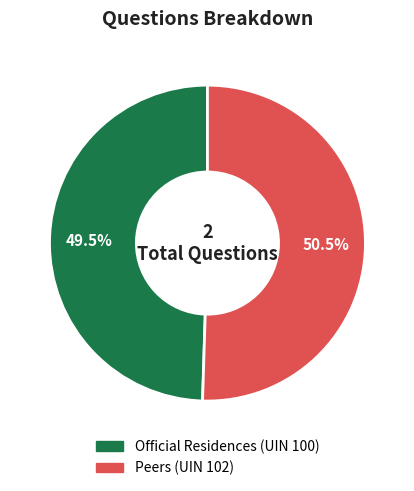

What portion of the pie excludes Peers (UIN 102)?

49.5%